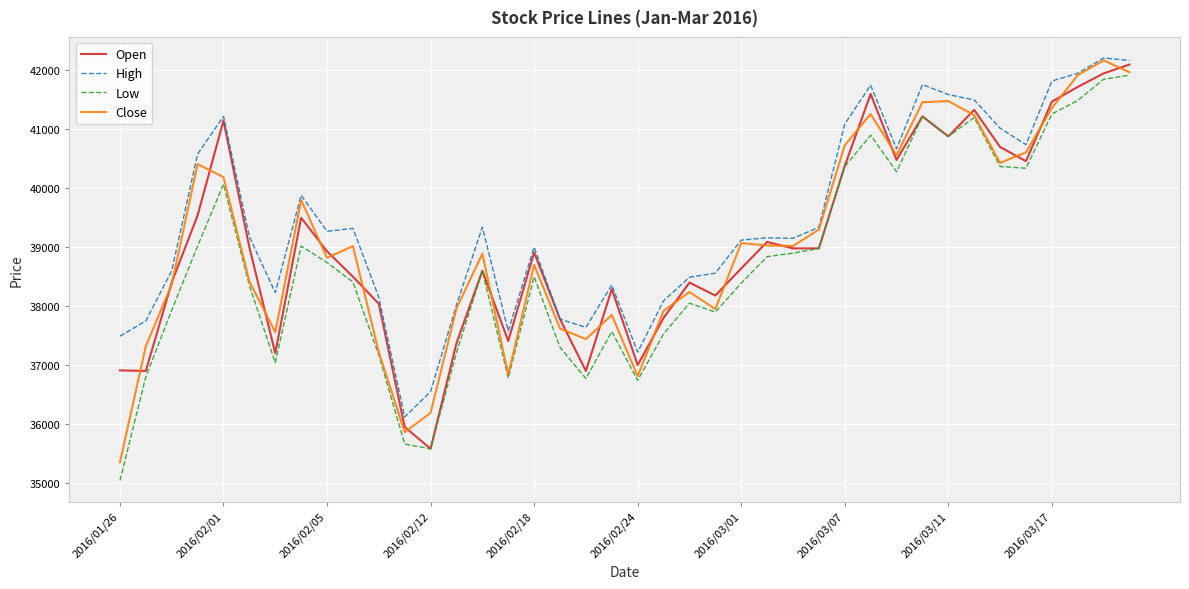

Does the chart display data point markers on the line(s)?

No